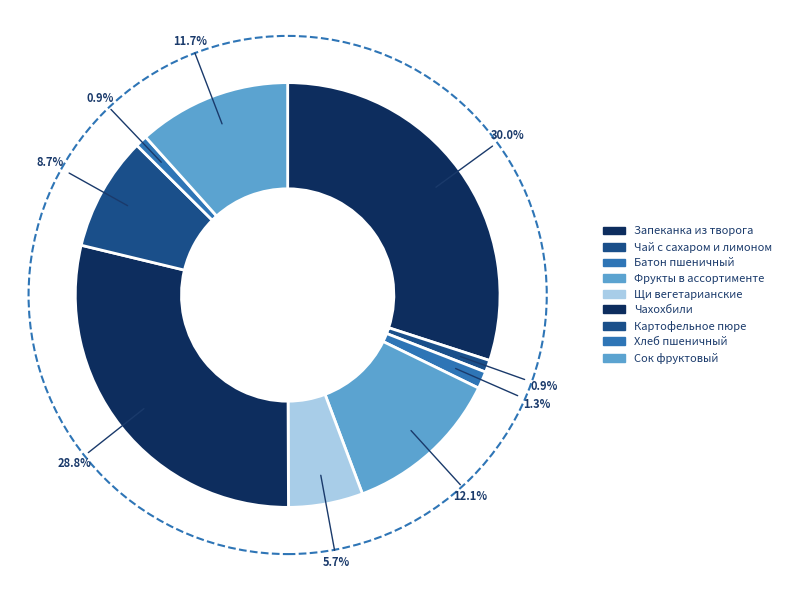

Is it true that Сок фруктовый is 25% of the pie?

False